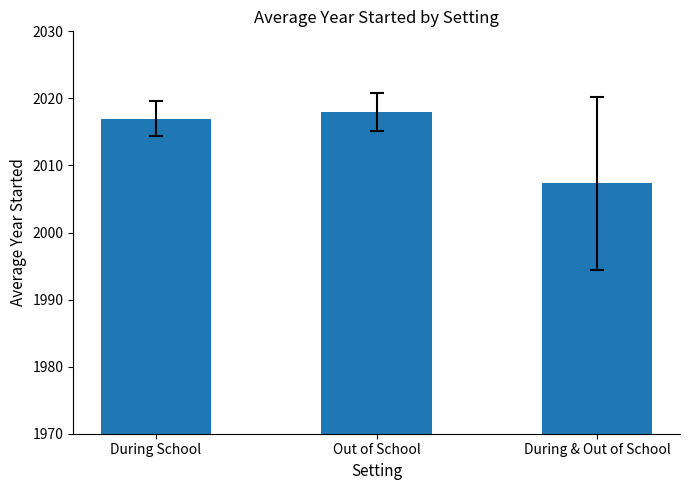

List the labels in order of value, largest first.

Out of School, During School, During & Out of School